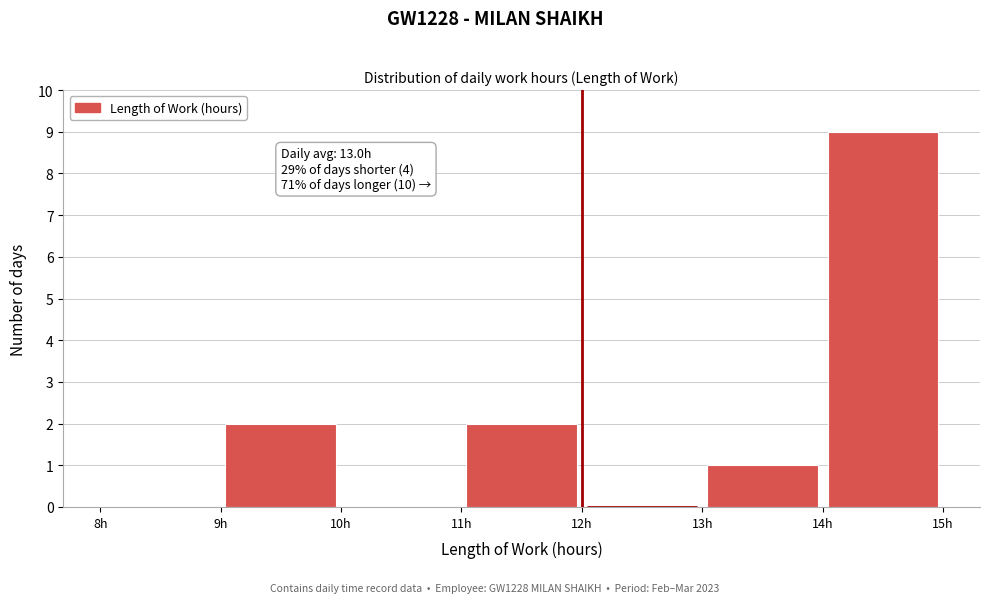

Which range on the x-axis has the tallest bar?

14 to 15